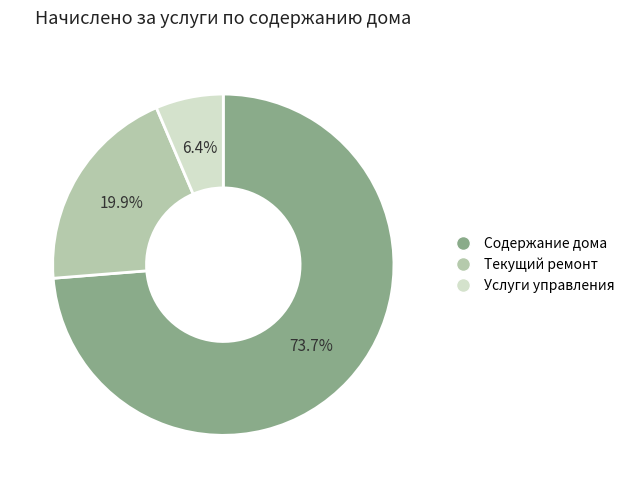

To the nearest percent, what percentage of the pie is Услуги управления?

6%